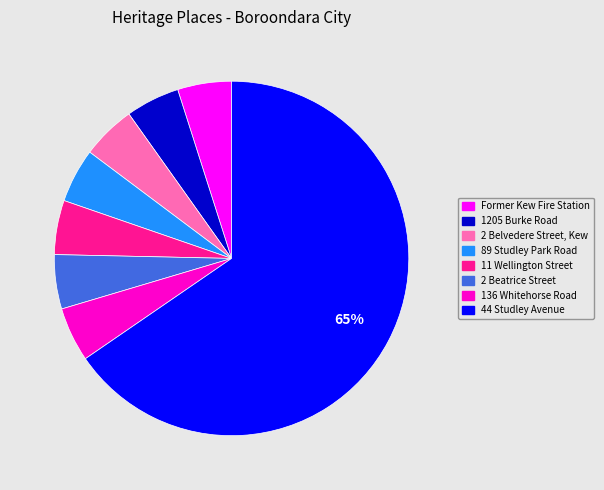

To the nearest percent, what percentage of the pie is 2 Beatrice Street?

5%